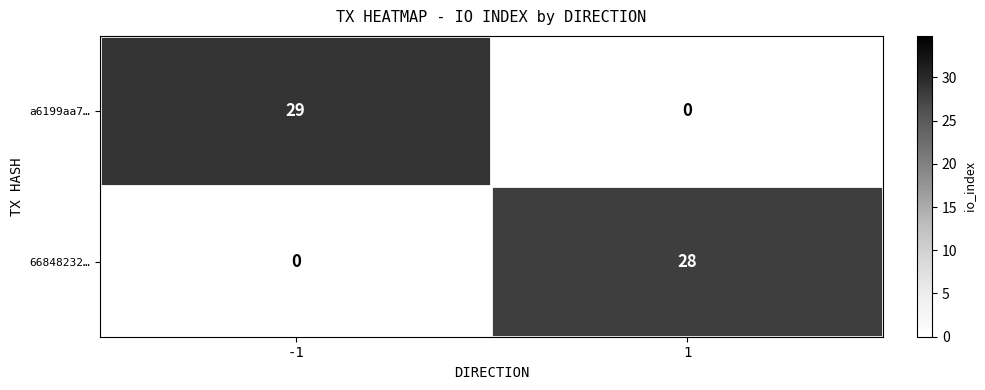

Reading left to right, transcribe all the data shown in this chart.

a6199aa7…: 29	0
66848232…: 0	28